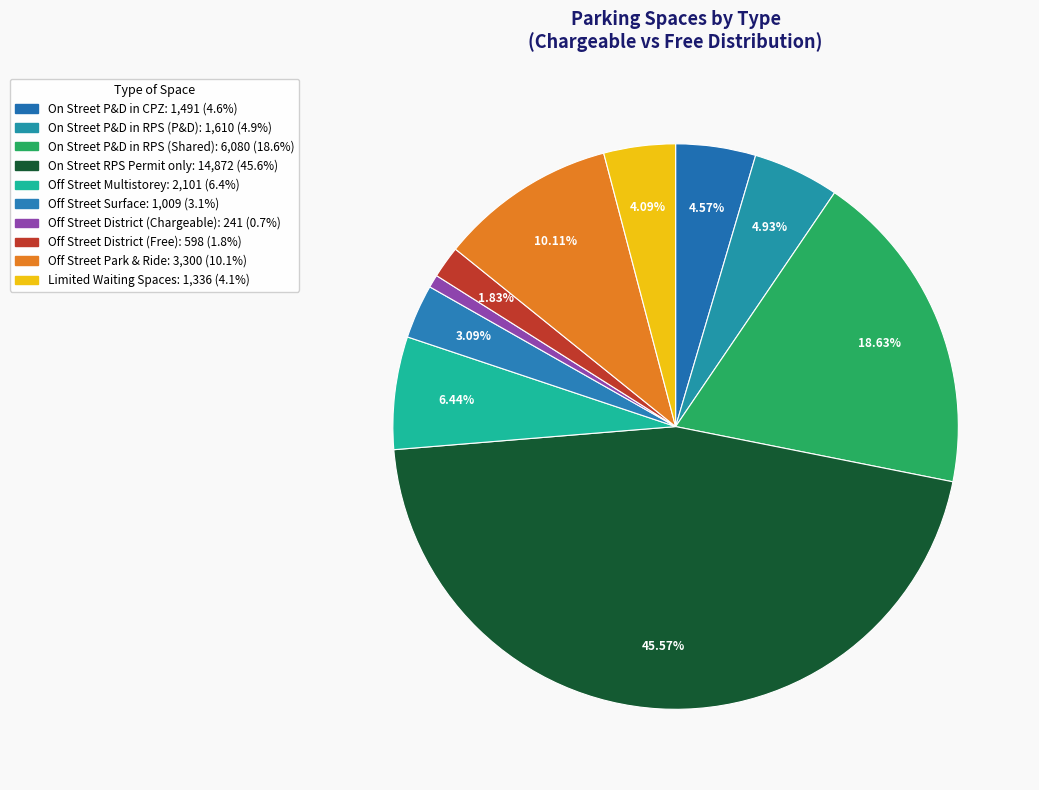

How many slices are in this pie chart?

10